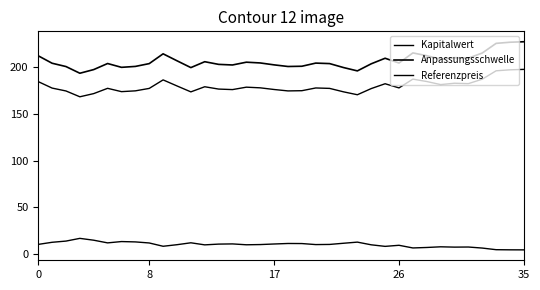

What is the label of the 27th point from the left?

26